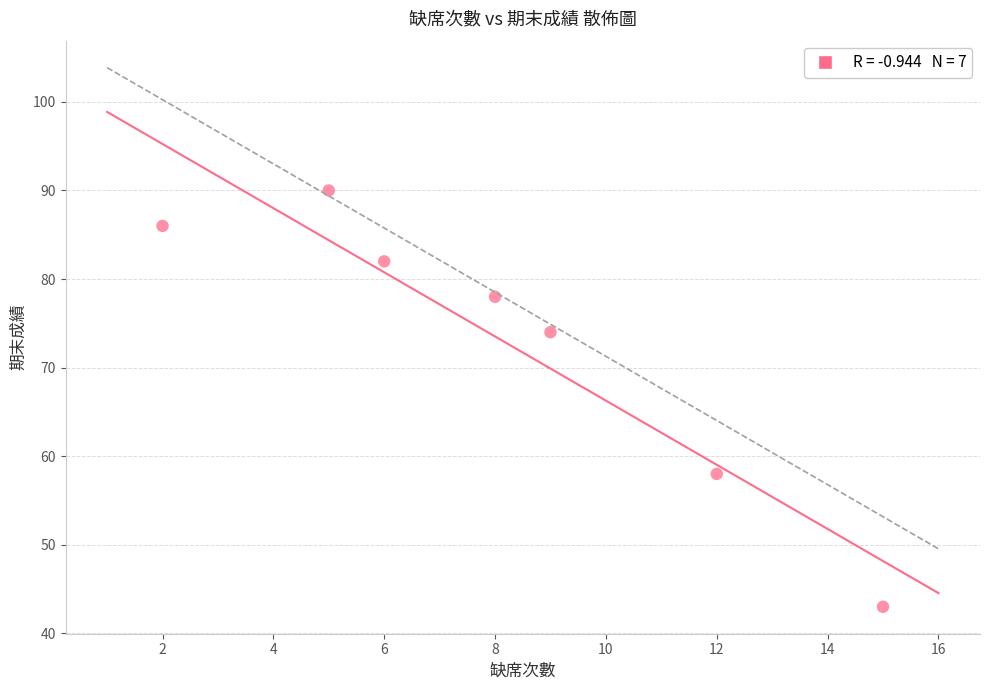

What is the range of Y values (max minus min)?

47